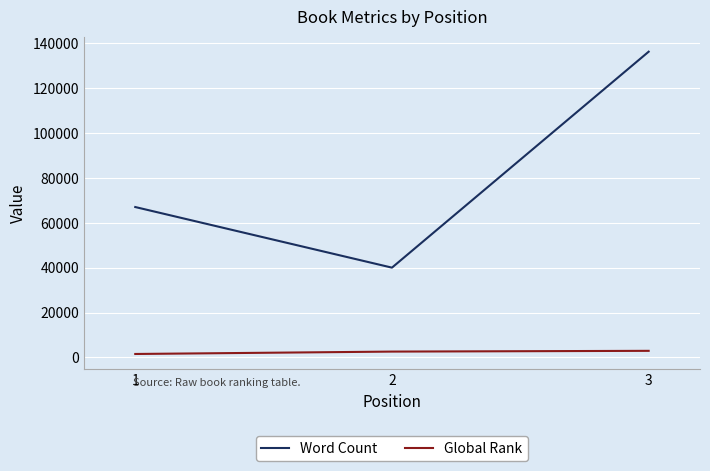

List the series in order of their overall mean, lowest first.

Global Rank, Word Count